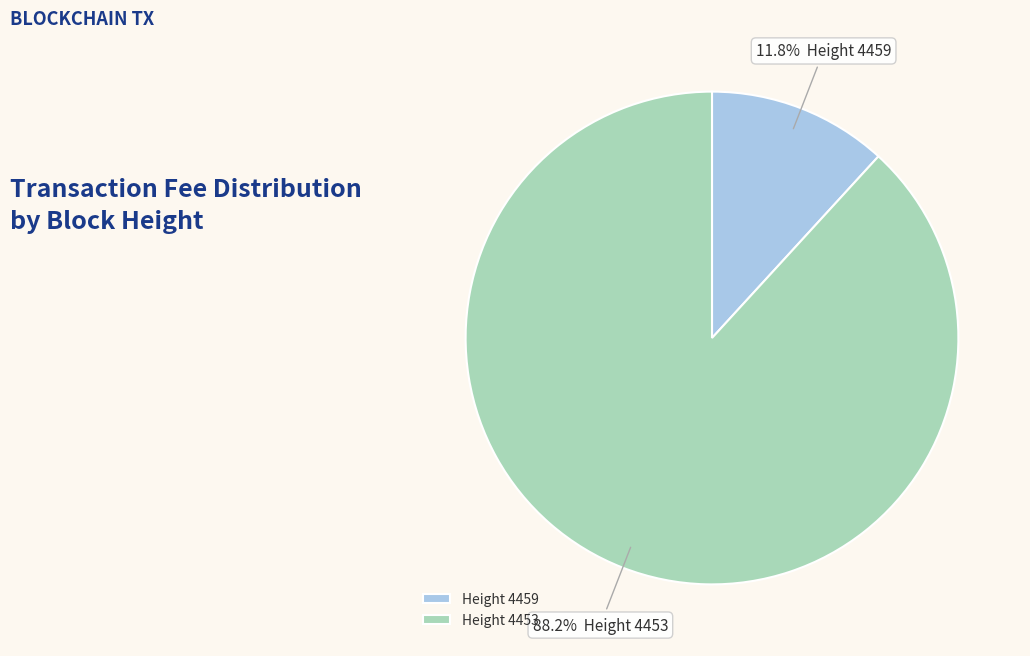

To the nearest percent, what is the average slice percentage?

50%